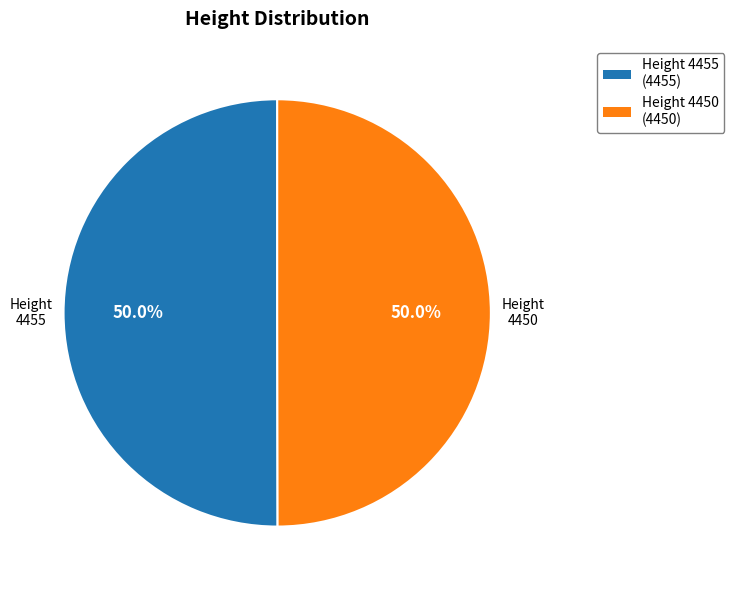

To the nearest percent, what is the combined percentage of Height 4455 and Height 4450?

100%